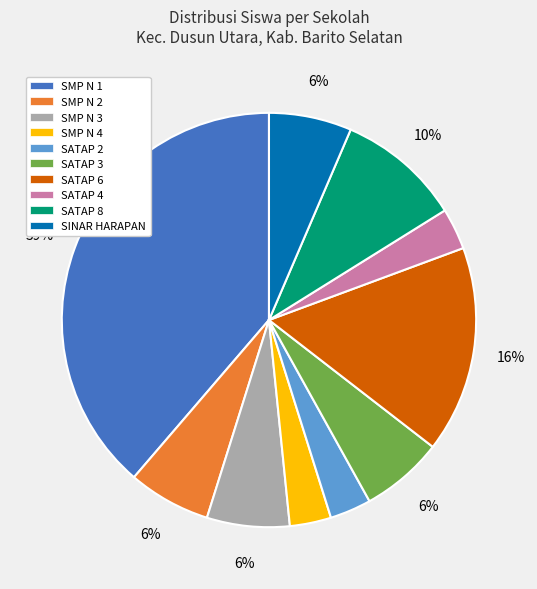

Is SMP N 2 the majority of the pie?

No